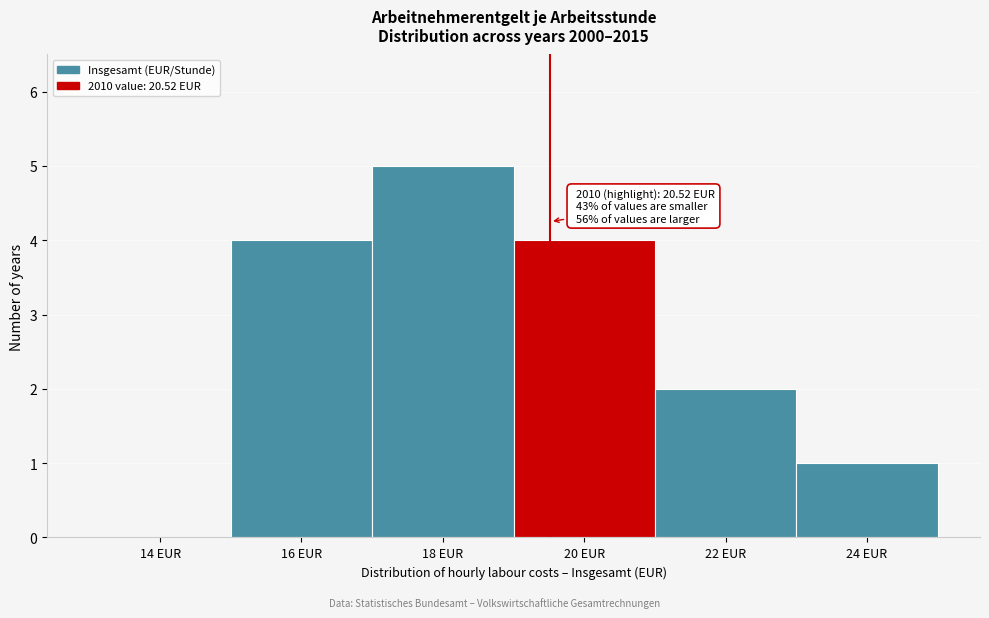

Reading right to left, extract all data points from this chart.

24 EUR=1	22 EUR=2	20 EUR=4	18 EUR=5	16 EUR=4	14 EUR=0